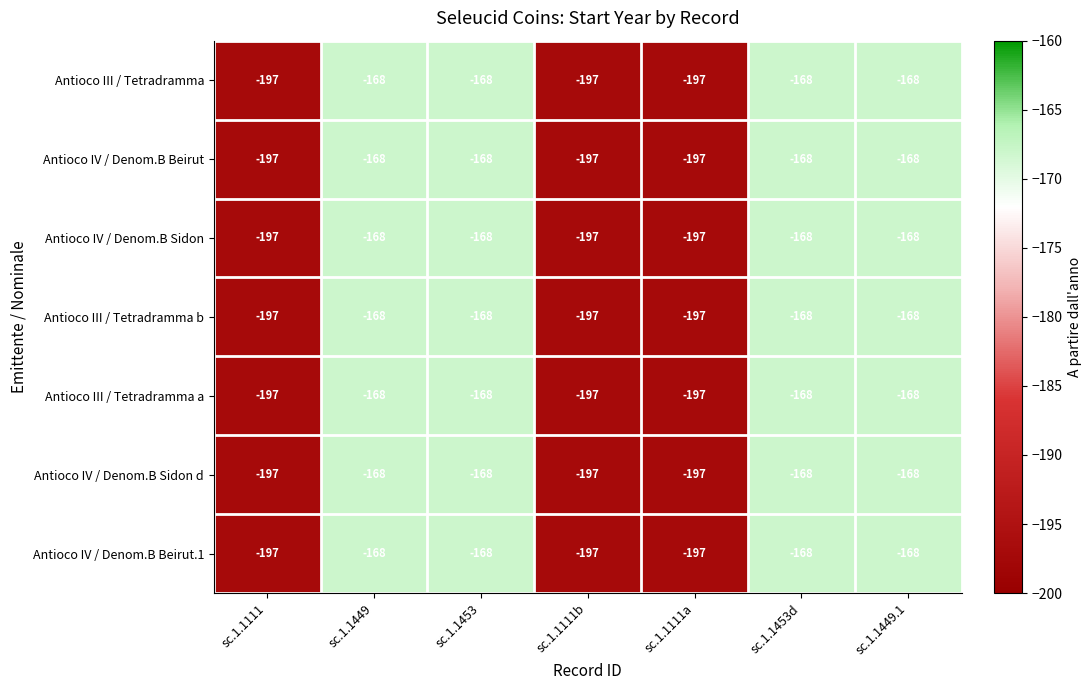

The value of Antioco IV / Denom.B Beirut at sc.1.1453d is -116. True or false?

False